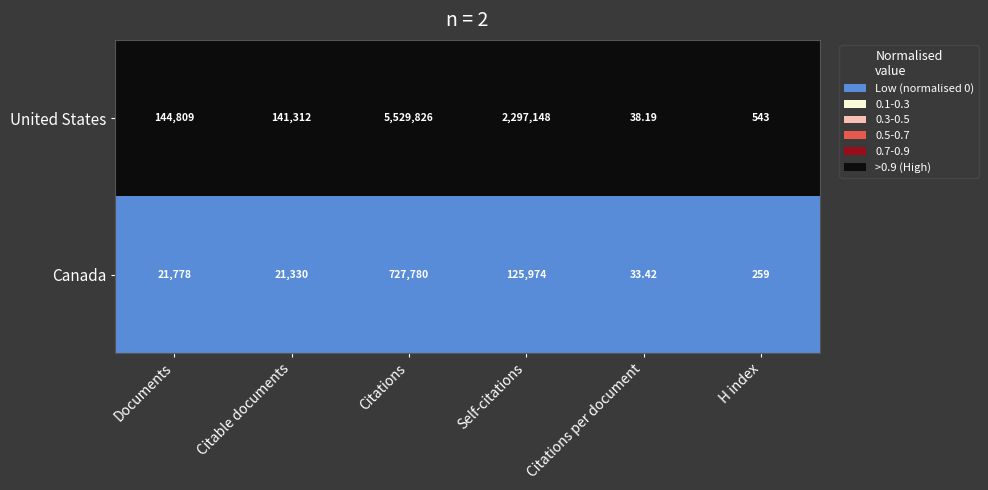

List the series in order of their overall mean, highest first.

United States, Canada